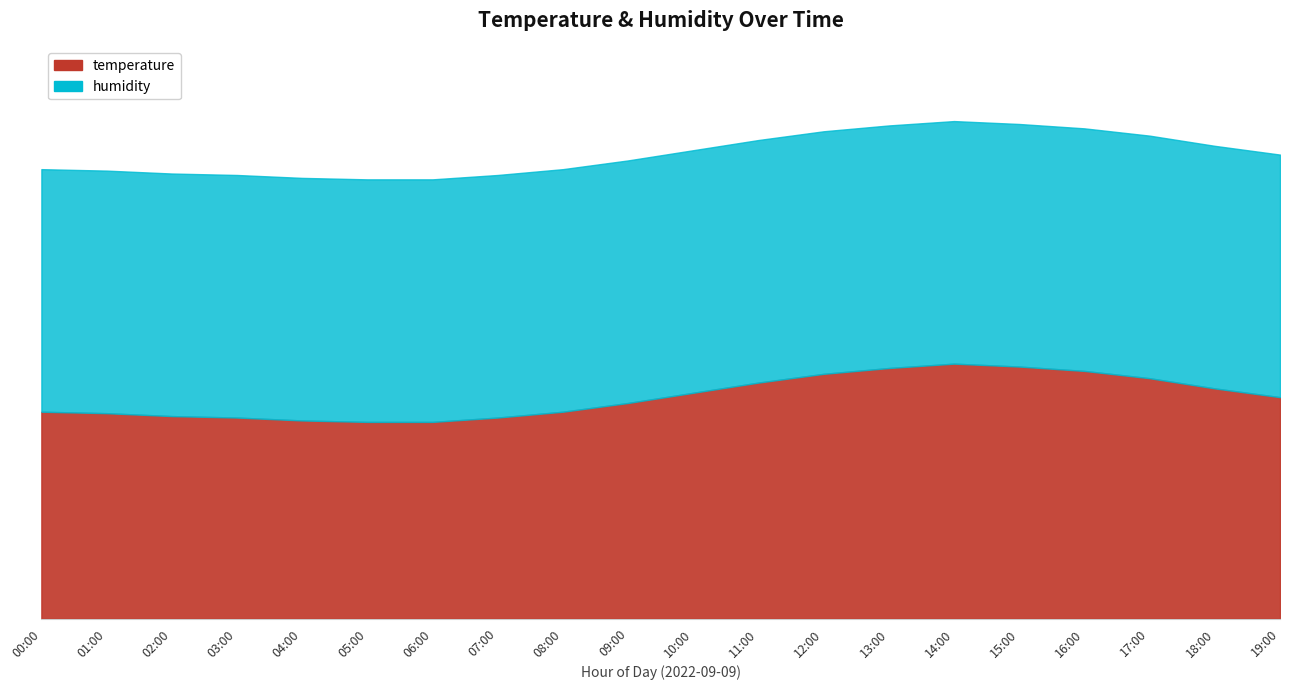

What is the label of the 7th point from the right?

13:00